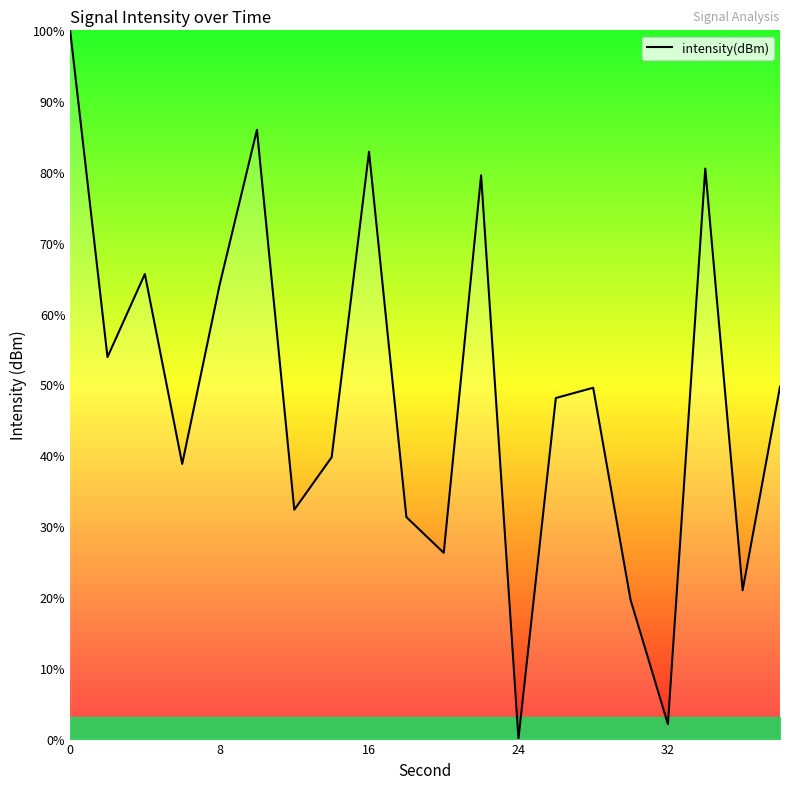

What is the difference between the maximum and minimum values?

100.0